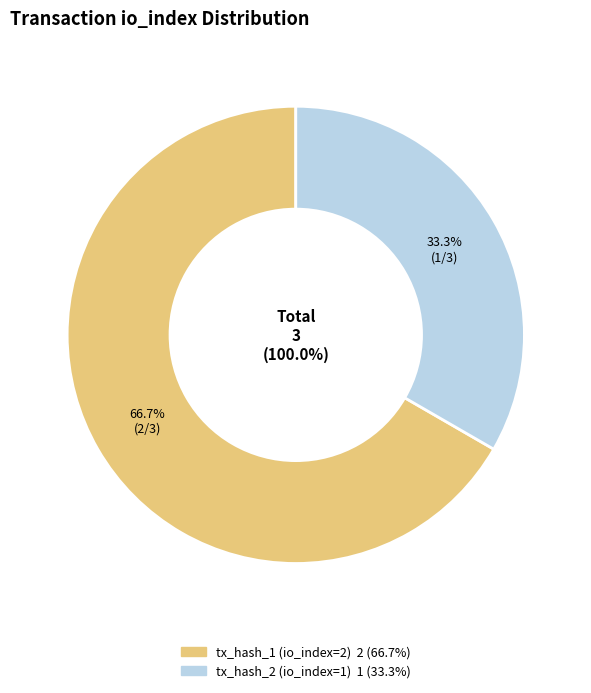

To the nearest percent, what percentage of the pie is tx_hash_2 (io_index=1)?

33%